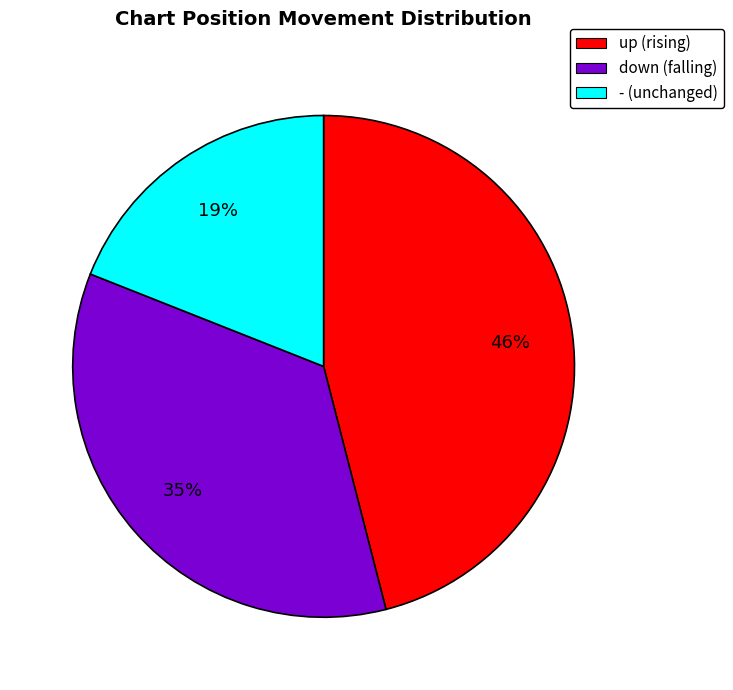

Is the sum of - (unchanged) and up (rising) greater than half?

Yes